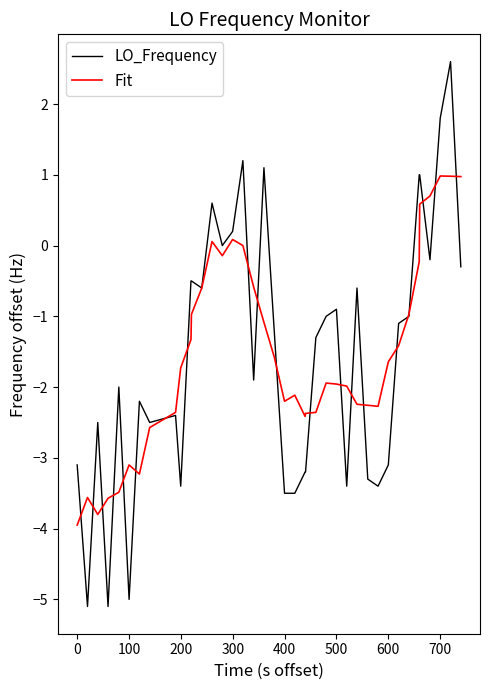

Which series has the largest range (max minus min)?

LO_Frequency